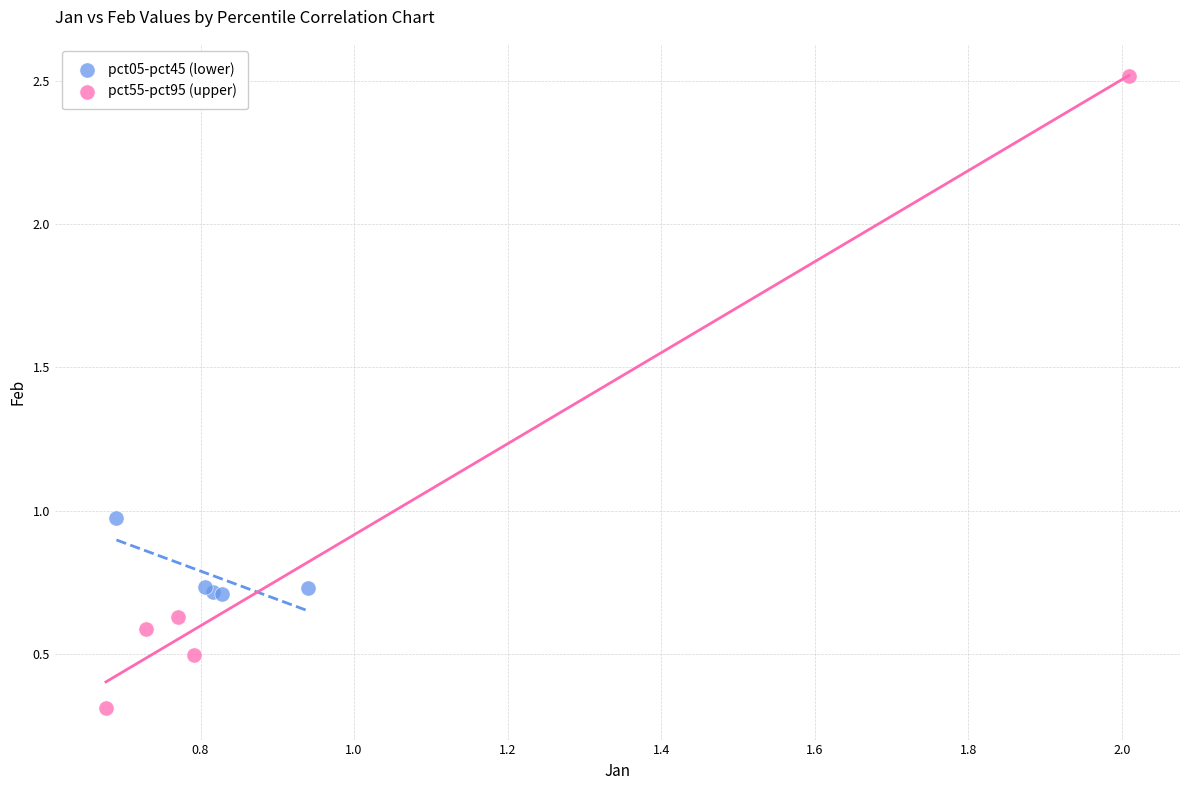

Which series contains the lowest Y value?

pct55-pct95 (upper)